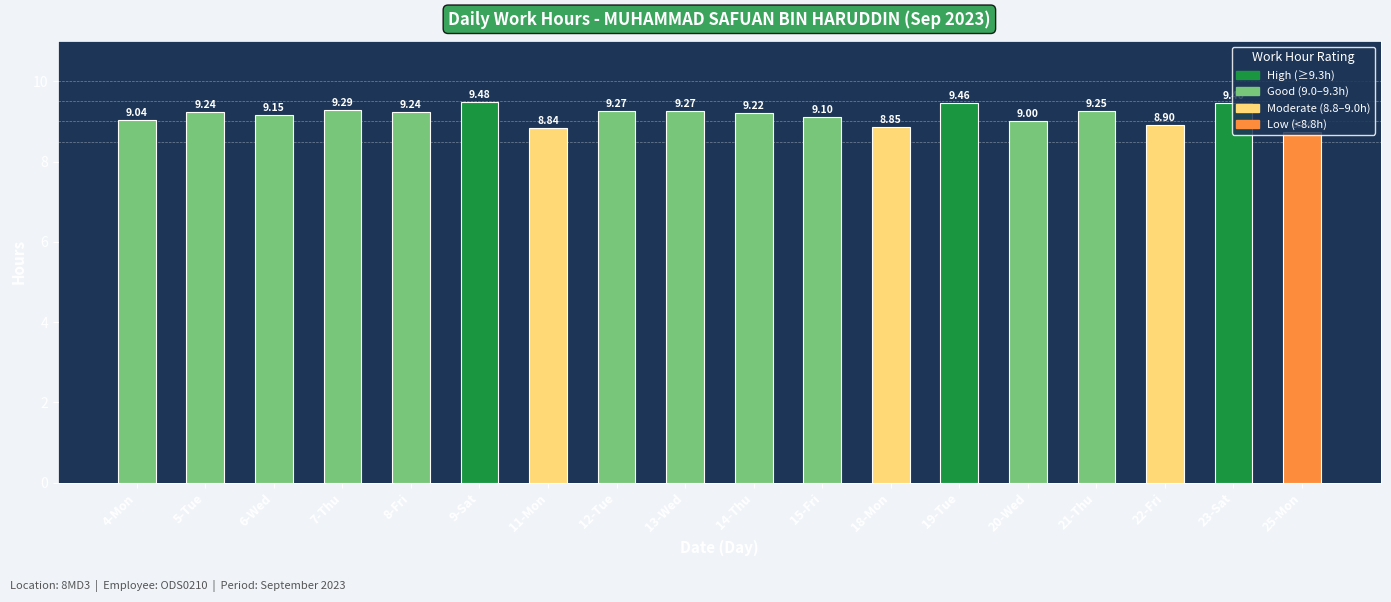

Which label corresponds to the smallest value in the chart?

25-Mon